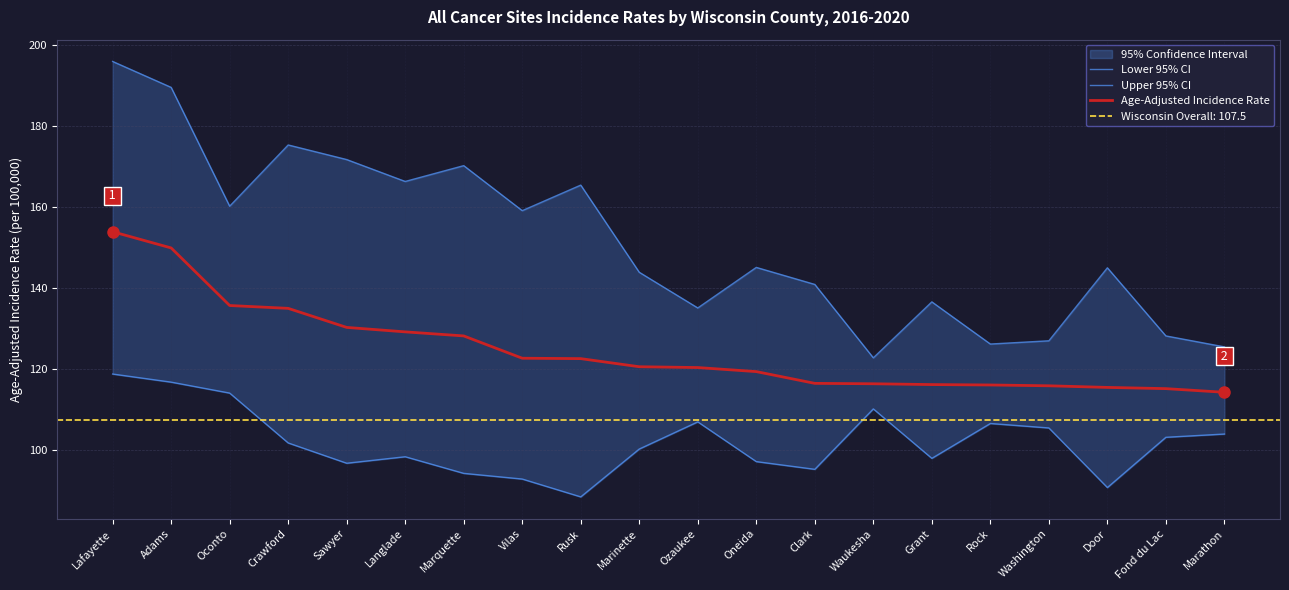

Which series has the largest total across all categories?

Upper 95% CI